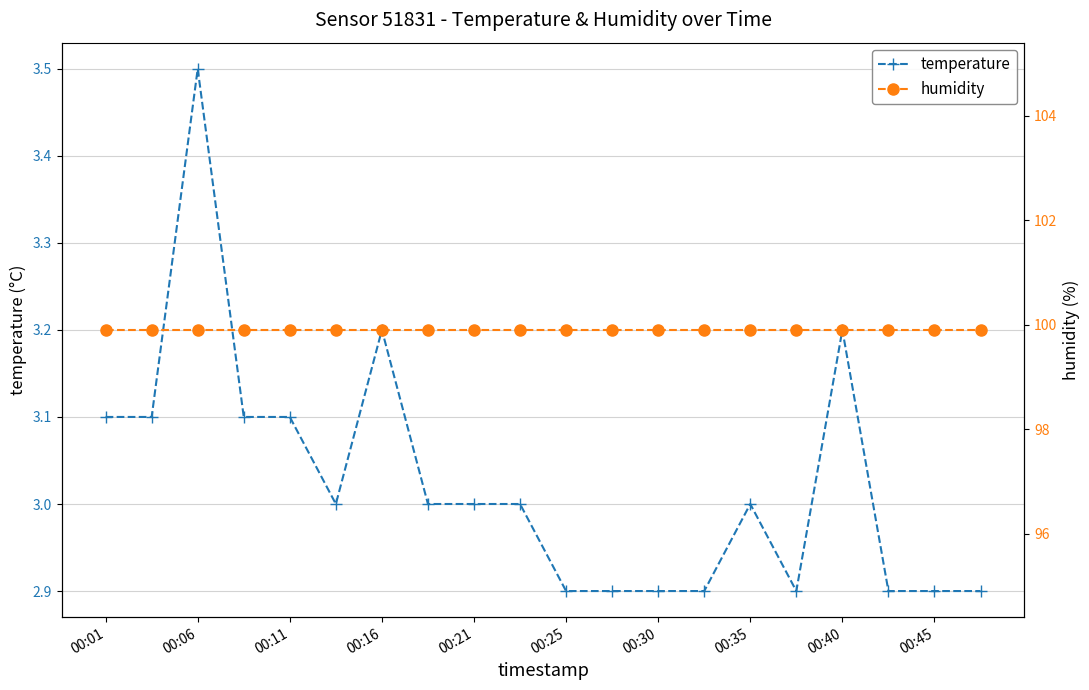

Does the chart have visible grid lines?

Yes